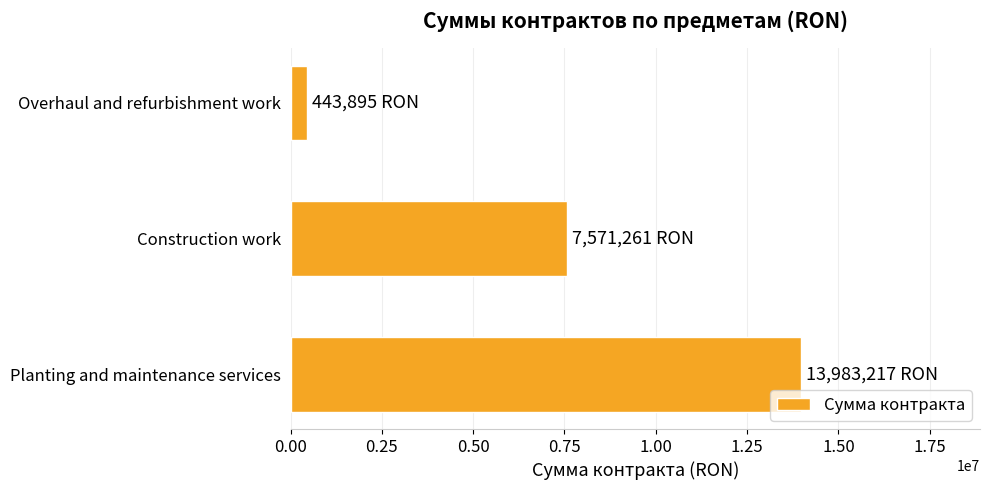

At which category does the chart reach its minimum across all series?

Overhaul and refurbishment work